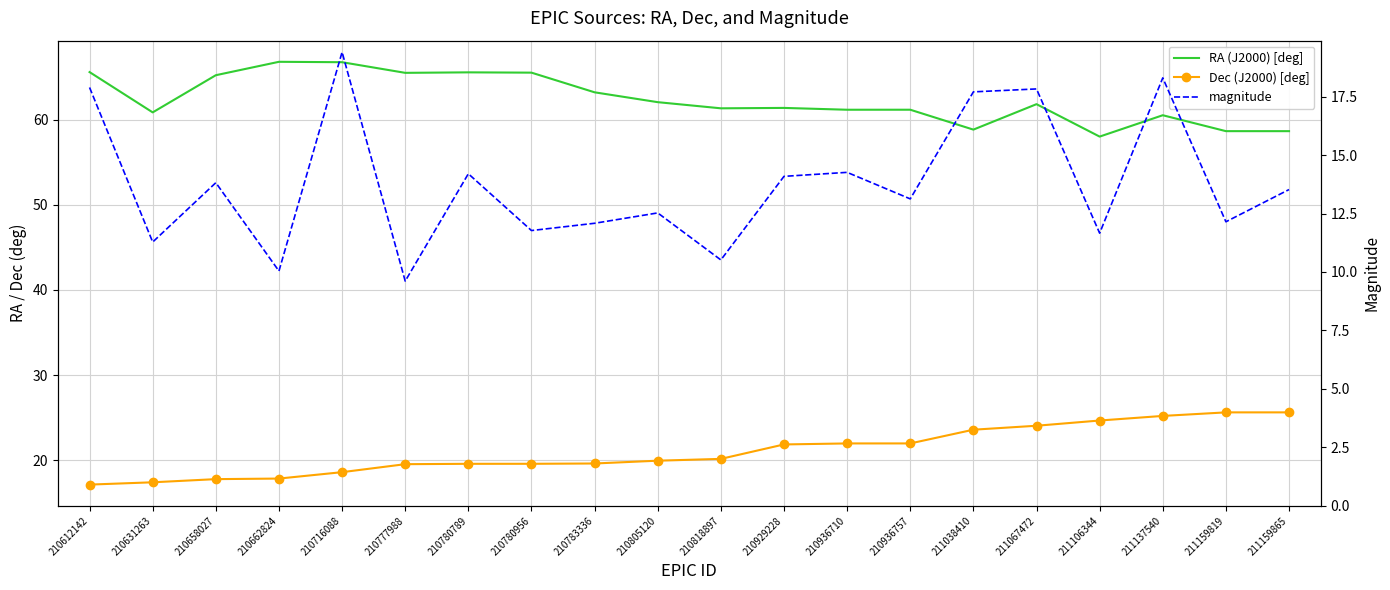

What is the minimum value shown in the chart?

9.6